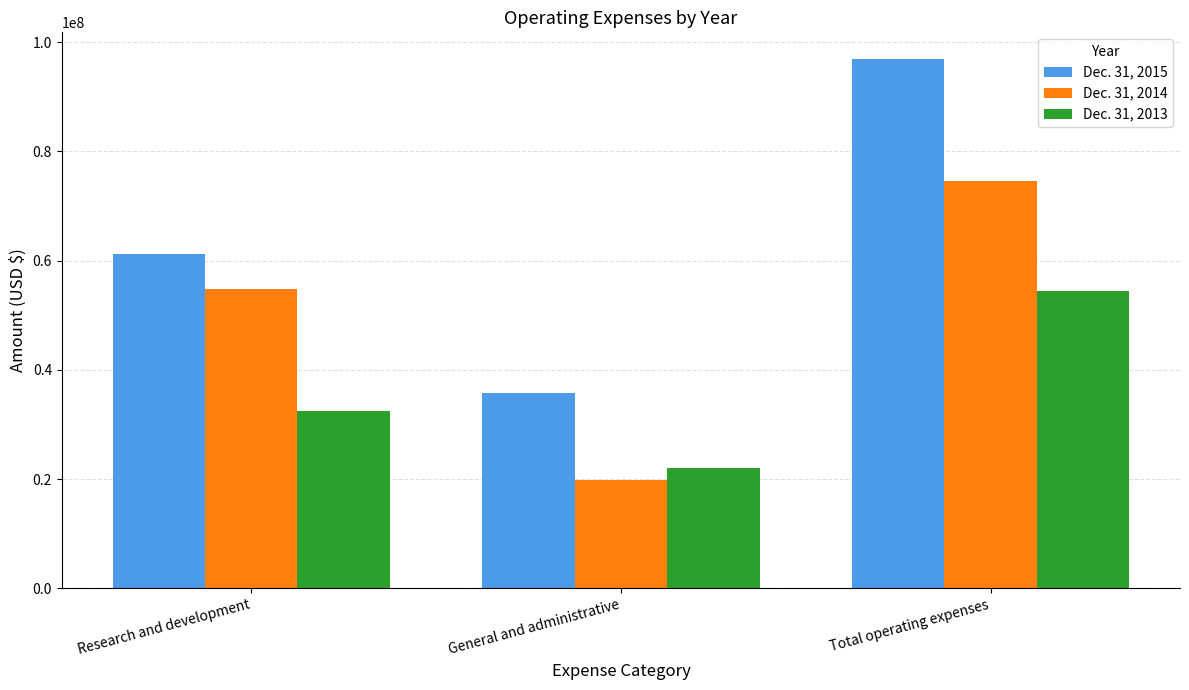

Is it true that Dec. 31, 2015 equals 165754322 at Total operating expenses?

False